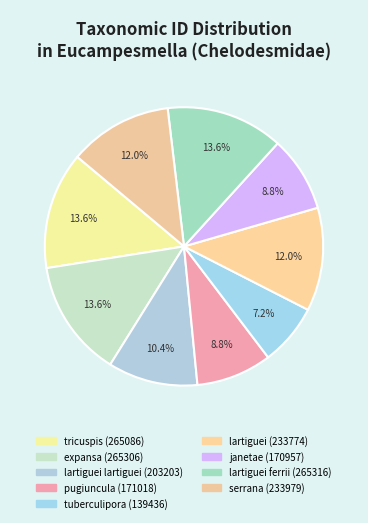

What percentage is NOT represented by janetae (170957)?

91.2%